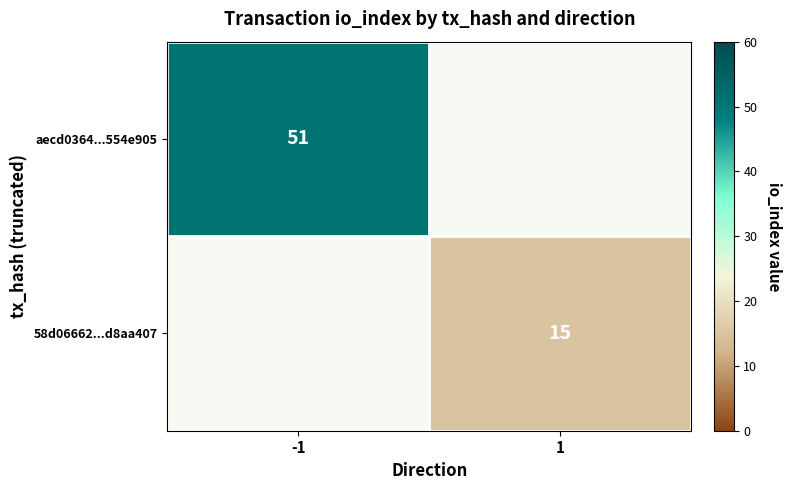

Is it true that 58d06662...d8aa407 equals 15 at 1?

True